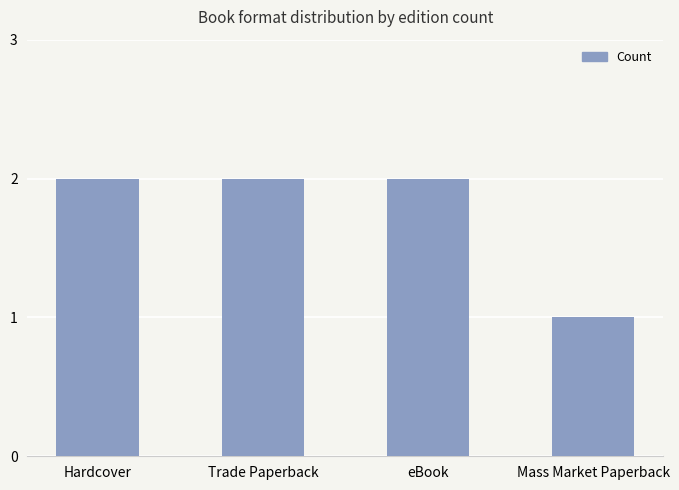

What is the sum of all values?

7